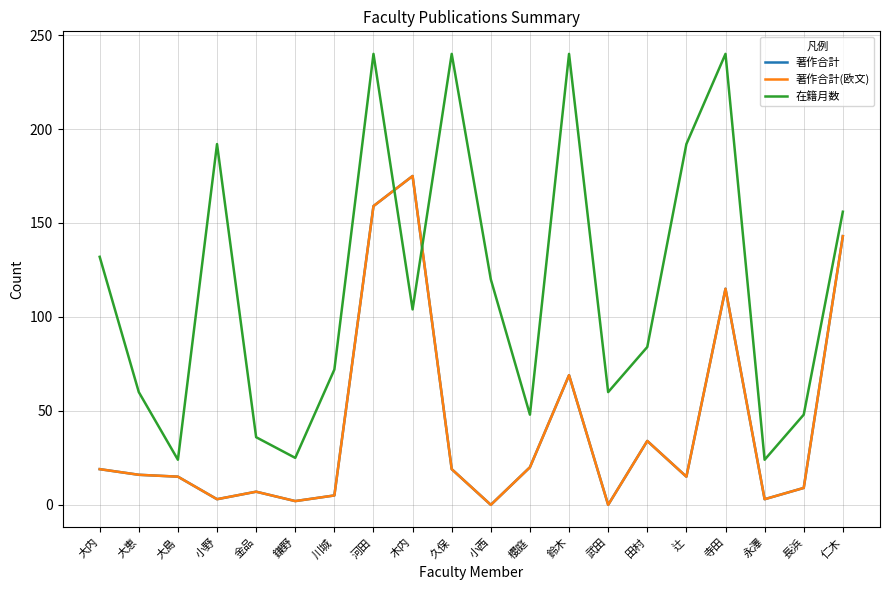

How many lines are shown in the chart?

3